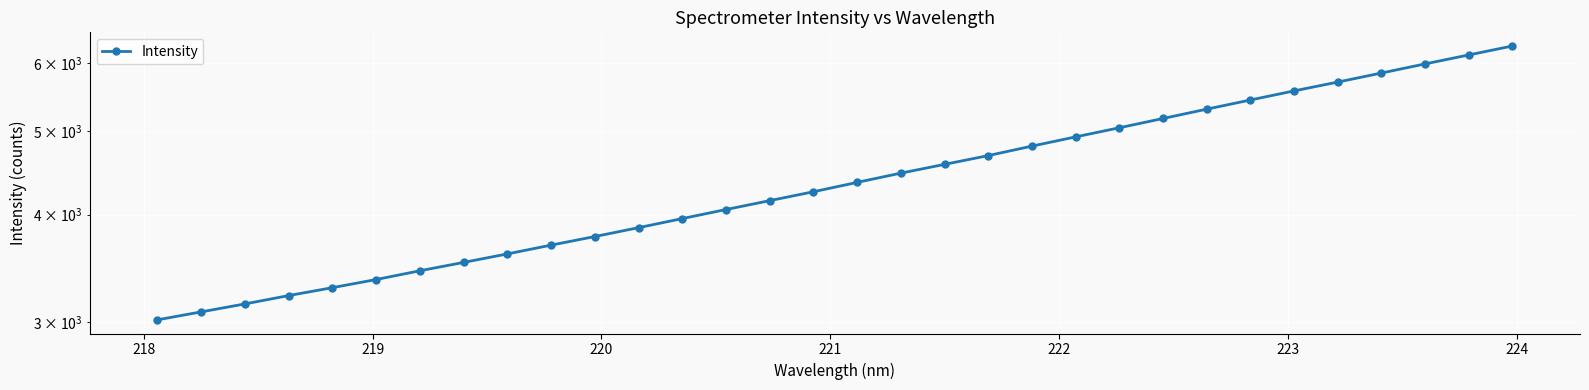

The chart shows a value of 2292.8 at 11. True or false?

False